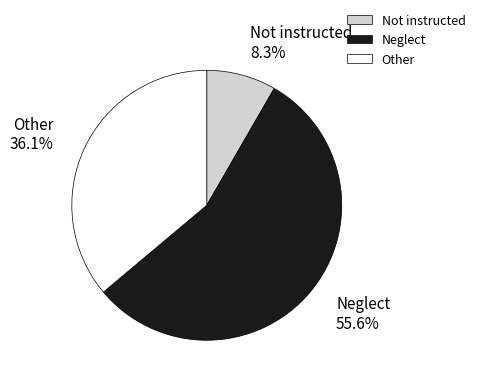

Which category has the biggest portion of the pie?

Neglect